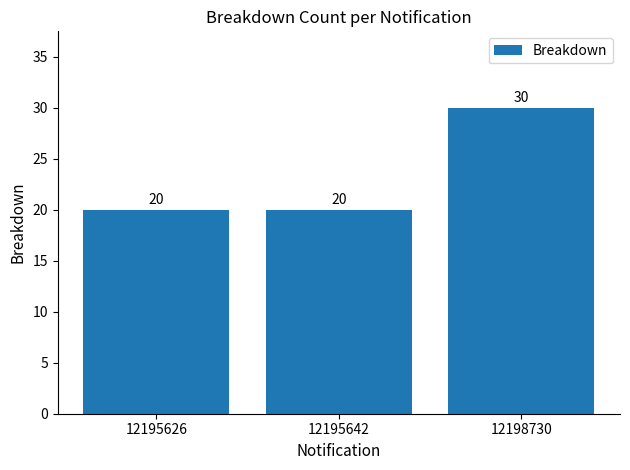

What is the difference between the values at 12195626 and 12198730?

10